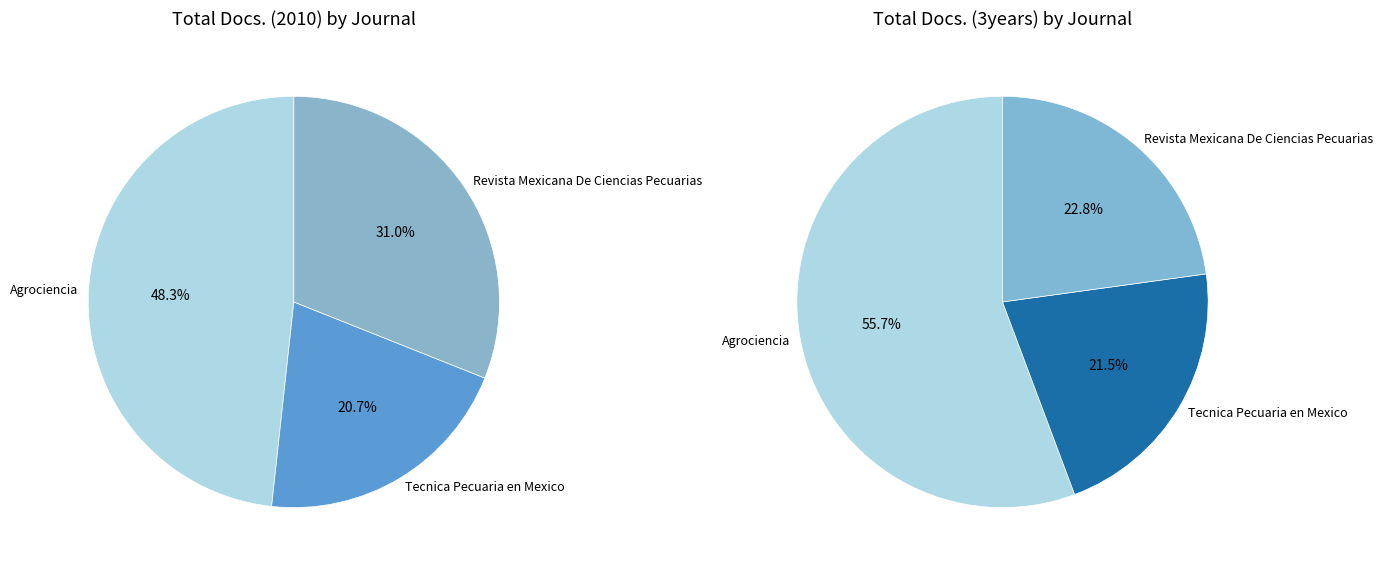

How many segments does this pie chart have?

3